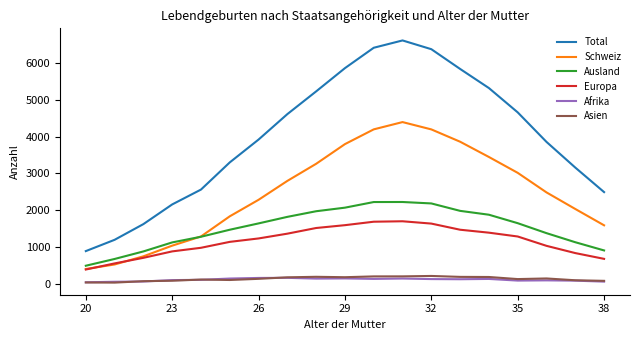

True or false: Asien and Schweiz cross at least once.

False